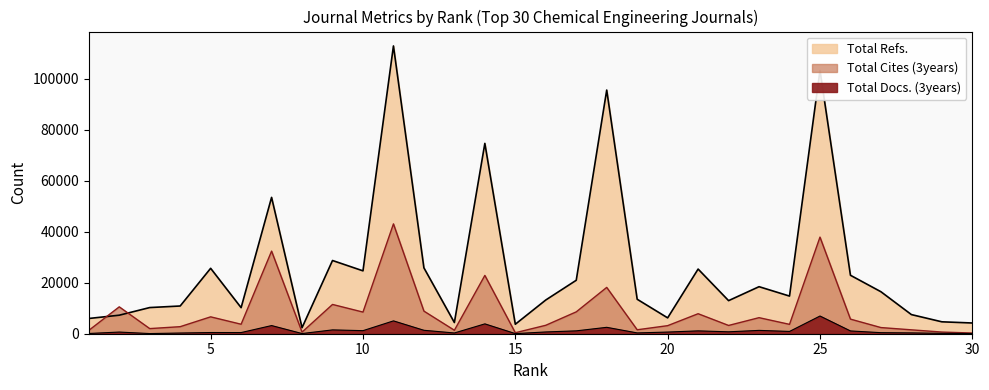

What is the sum of the Total Cites (3years) values at 10 and 7?

40856